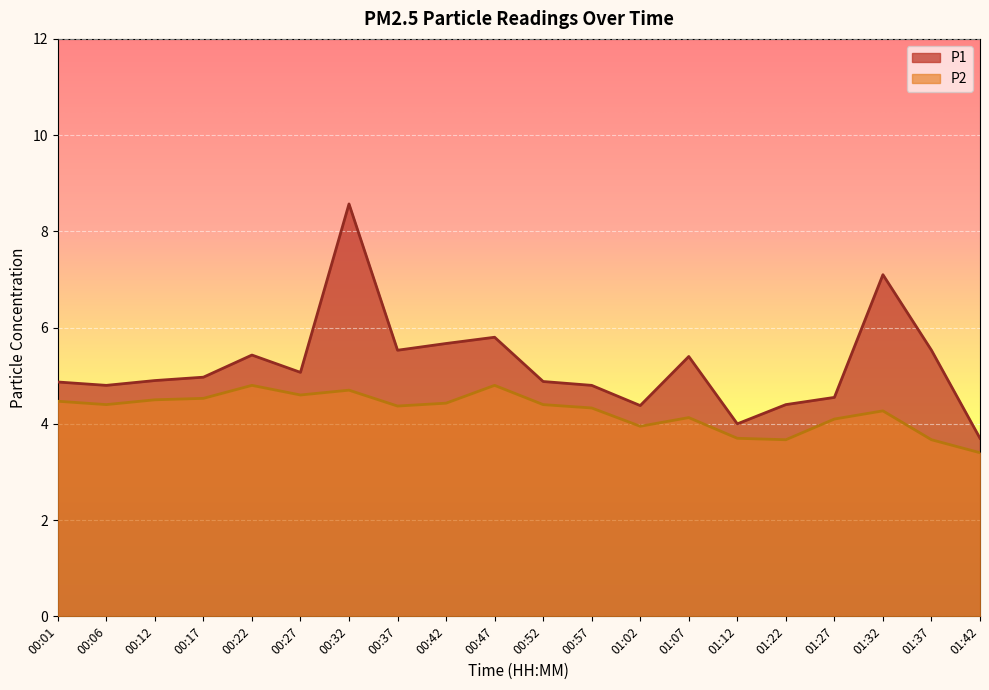

Reading left to right, transcribe all the data shown in this chart.

P1: 00:01=4.9	00:06=4.8	00:12=4.9	00:17=5.0	00:22=5.4	00:27=5.1	00:32=8.6	00:37=5.5	00:42=5.7	00:47=5.8	00:52=4.9	00:57=4.8	01:02=4.4	01:07=5.4	01:12=4.0	01:22=4.4	01:27=4.5	01:32=7.1	01:37=5.5	01:42=3.7
P2: 00:01=4.5	00:06=4.4	00:12=4.5	00:17=4.5	00:22=4.8	00:27=4.6	00:32=4.7	00:37=4.4	00:42=4.4	00:47=4.8	00:52=4.4	00:57=4.3	01:02=4.0	01:07=4.1	01:12=3.7	01:22=3.7	01:27=4.1	01:32=4.3	01:37=3.7	01:42=3.4